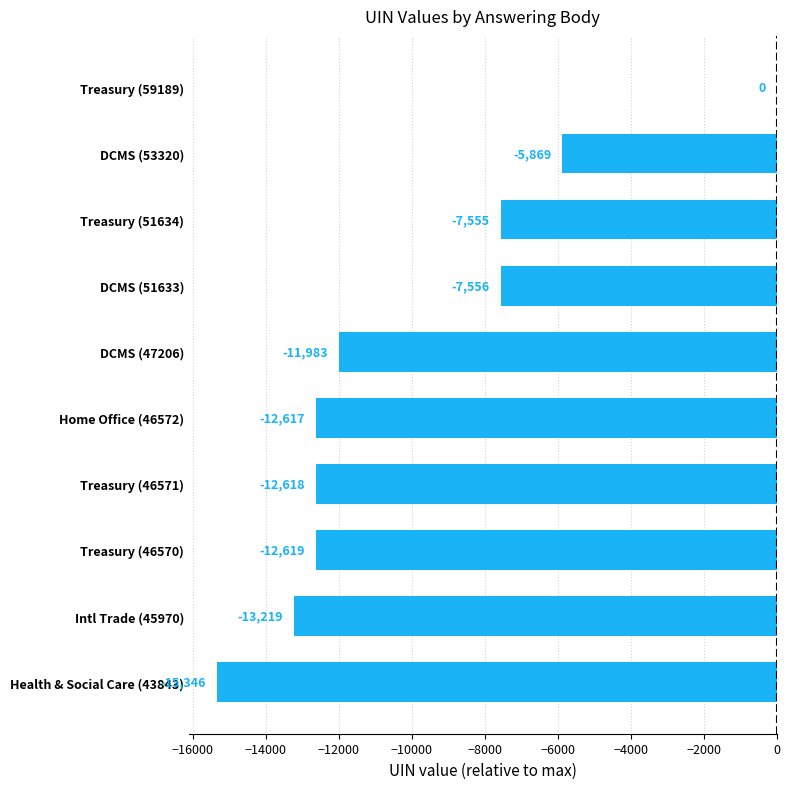

Which has a higher value, Treasury (46570) or DCMS (47206)?

DCMS (47206)